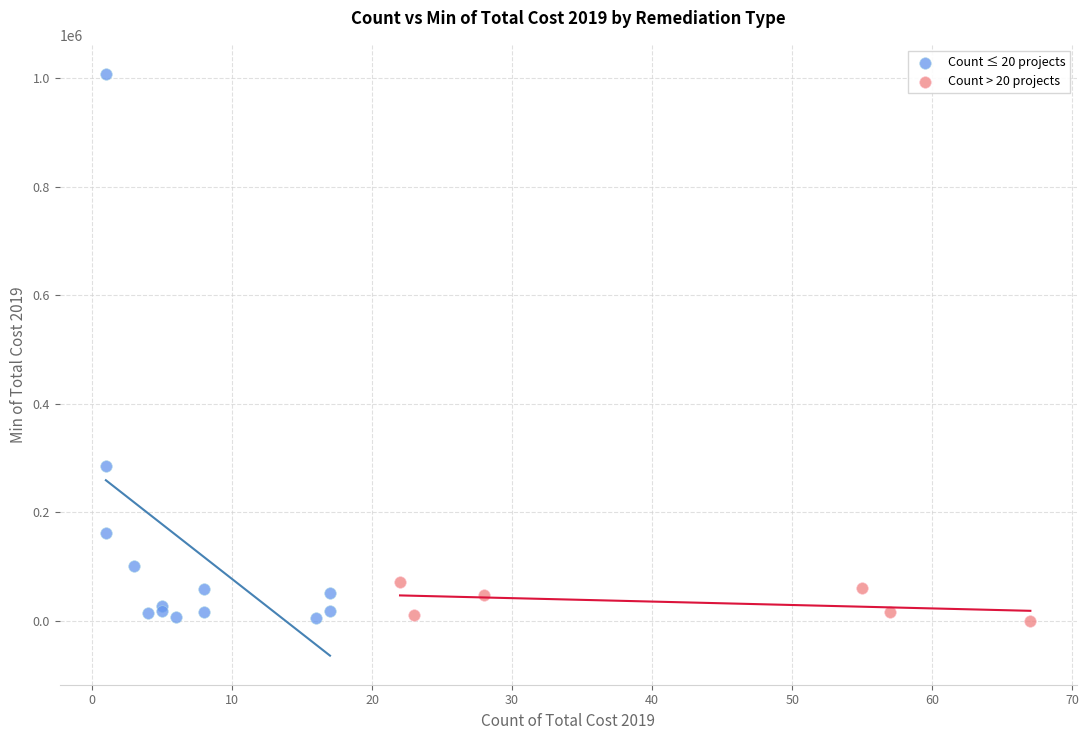

Which series has the largest Y range (max minus min)?

Count ≤ 20 projects